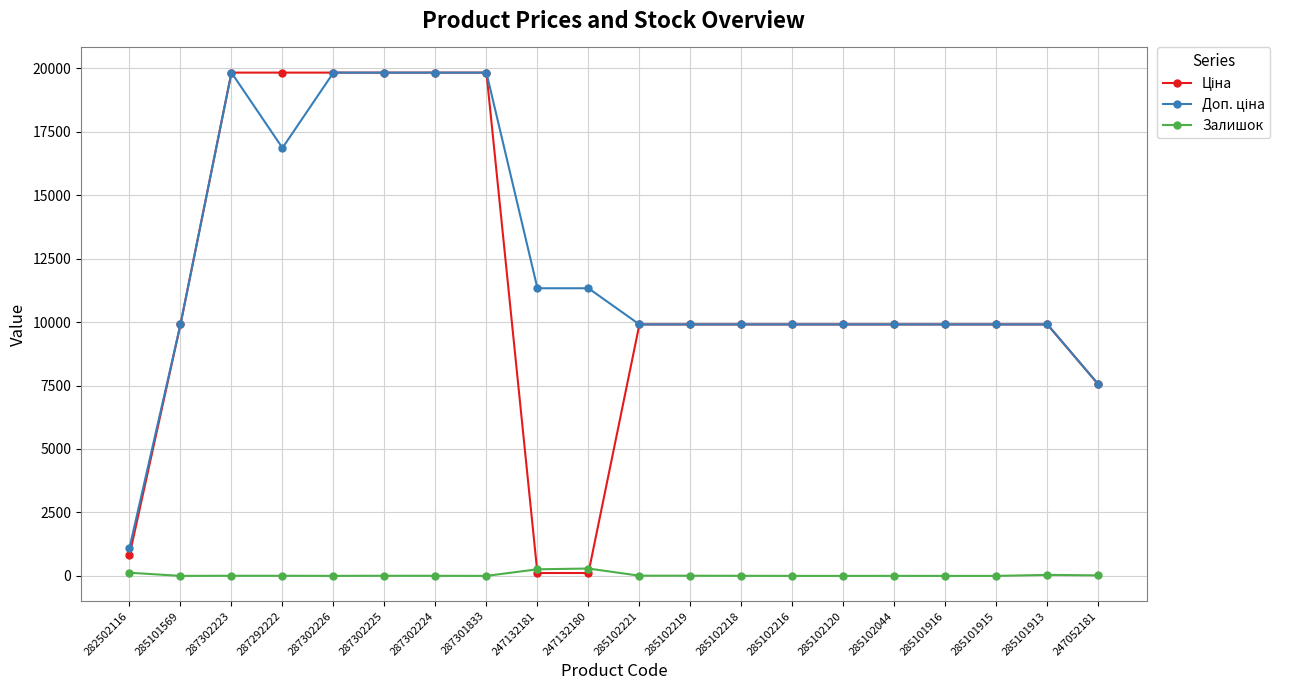

What is the greatest value displayed?

19831.1